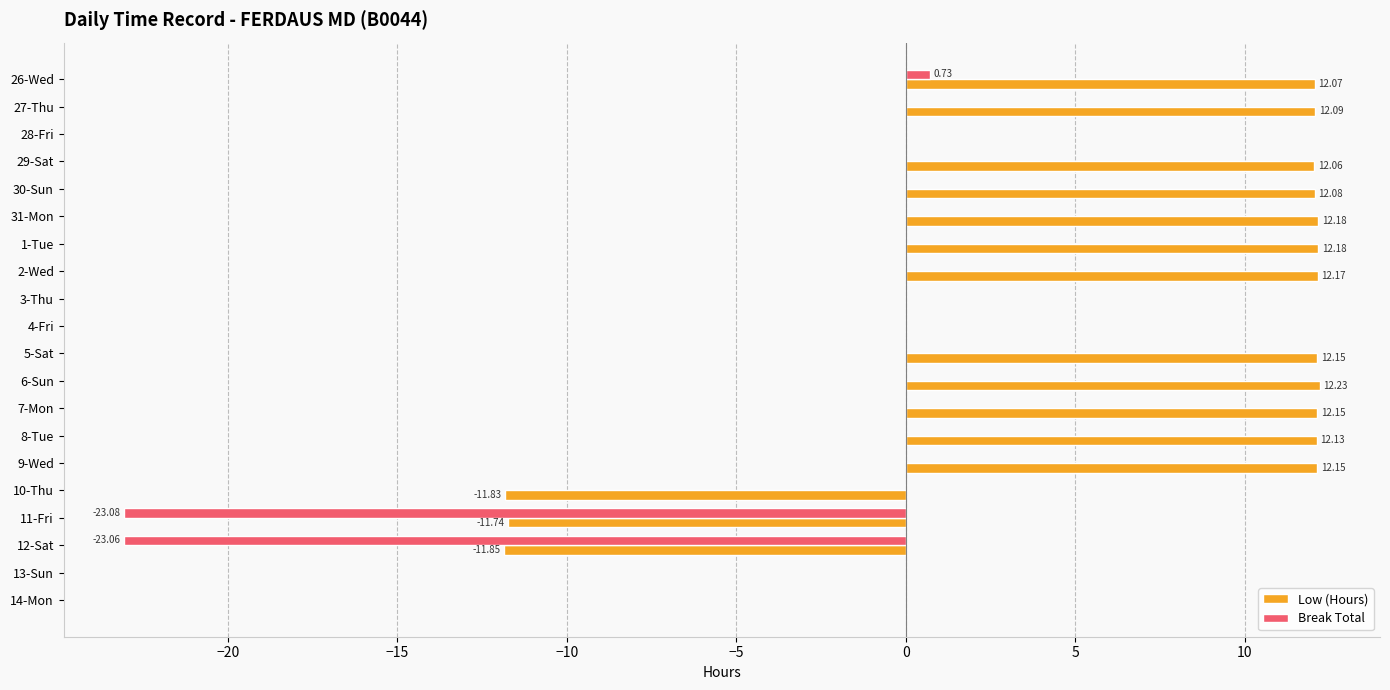

Which series has the largest total across all categories?

Low (Hours)